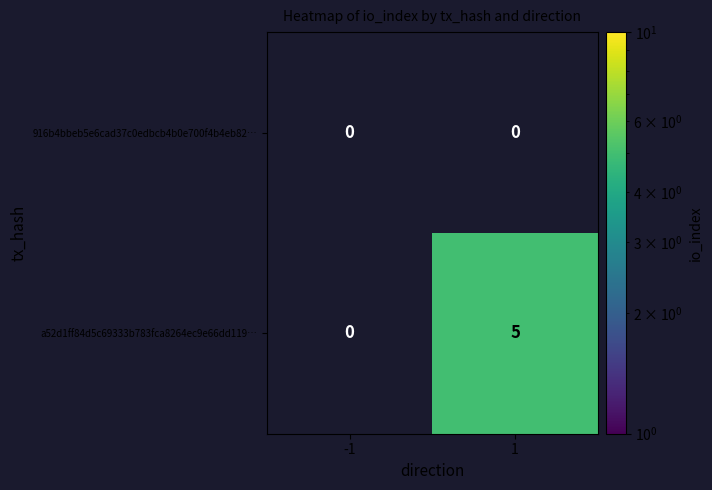

Between -1 and 1, which series saw the biggest shift?

a52d1ff84d5c69333b783fca8264ec9e66dd119…